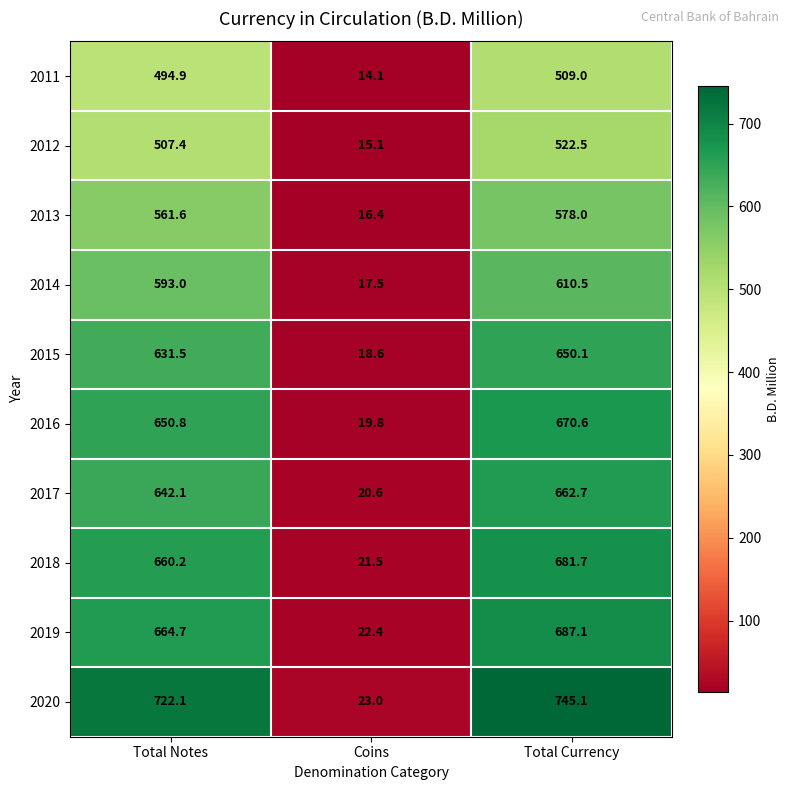

What value does the 2014 series have at Coins?

17.5